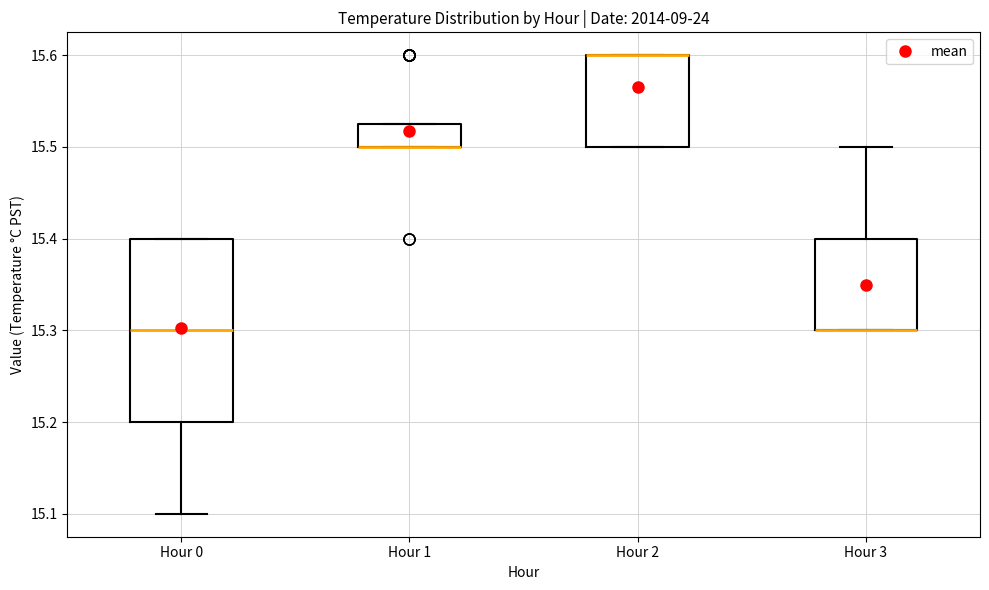

Where is the upper edge of the box for Hour 3 on the y-axis? The values are not printed on the chart, so give them approximately, as read against the axis.

15.40